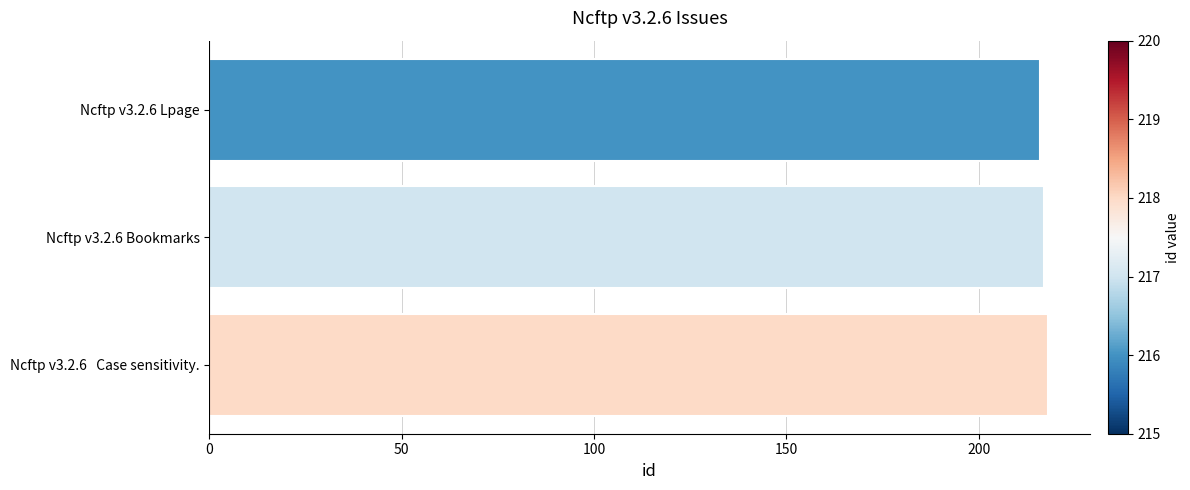

Reading bottom to top, list all the values displayed in this chart.

Ncftp v3.2.6   Case sensitivity.=218	Ncftp v3.2.6 Bookmarks=217	Ncftp v3.2.6 Lpage=216